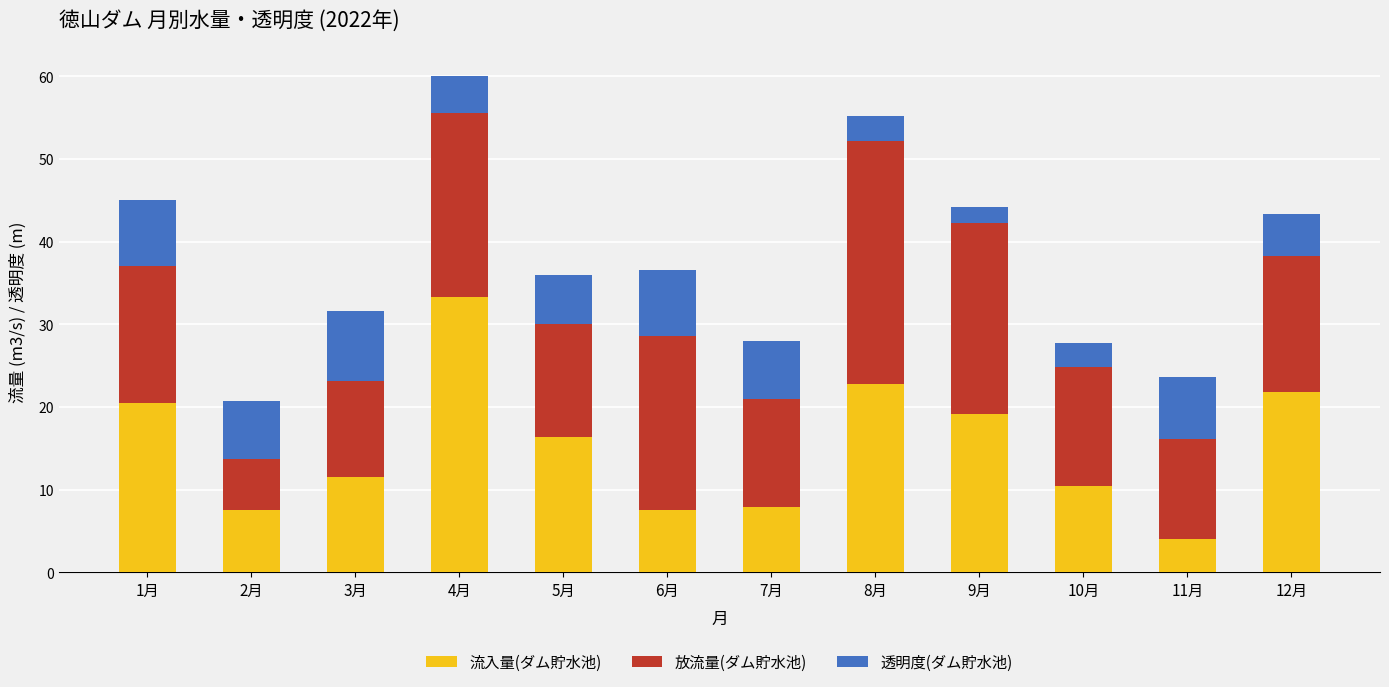

Does the chart contain stacked bars?

Yes